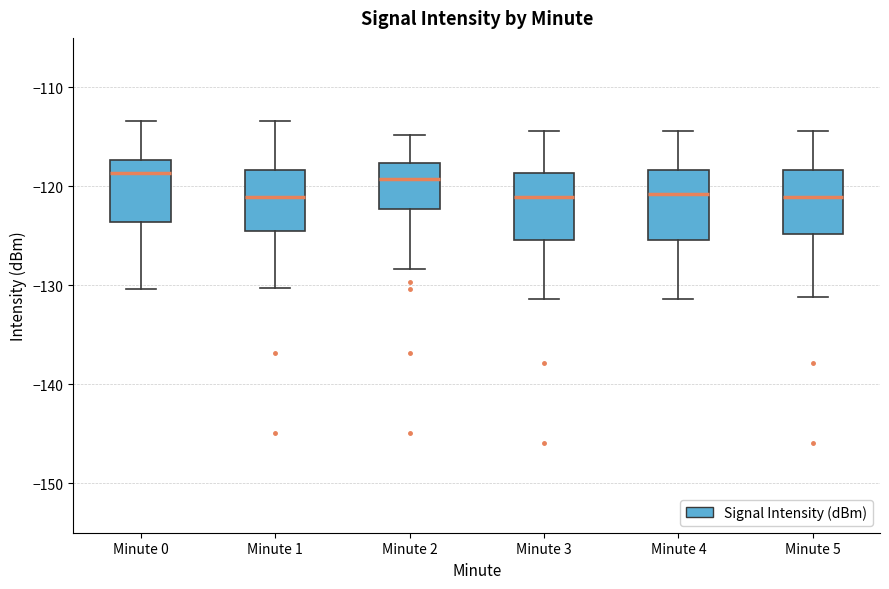

Where does the median line of the box for Minute 1 sit on the y-axis? The values are not printed on the chart, so give them approximately, as read against the axis.

-121